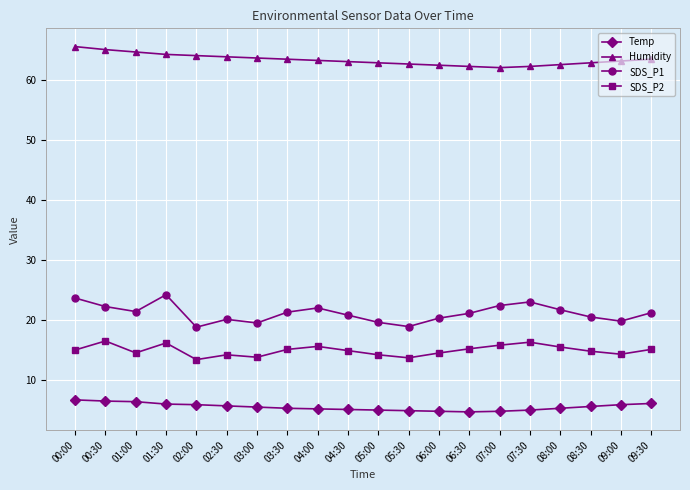

Which series has the largest range (max minus min)?

SDS_P1